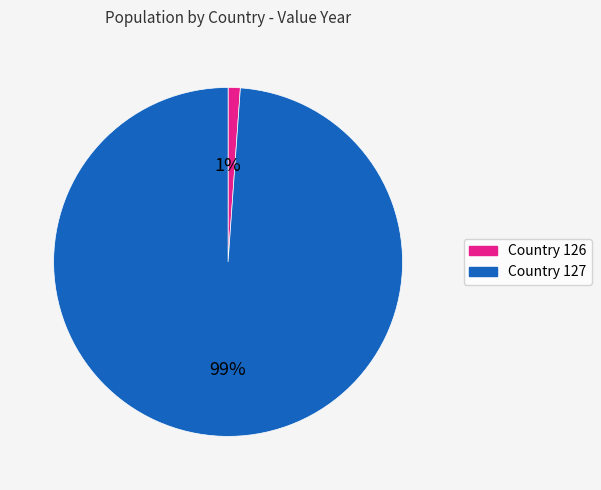

Is it true that Country 126 is 15% of the pie?

False